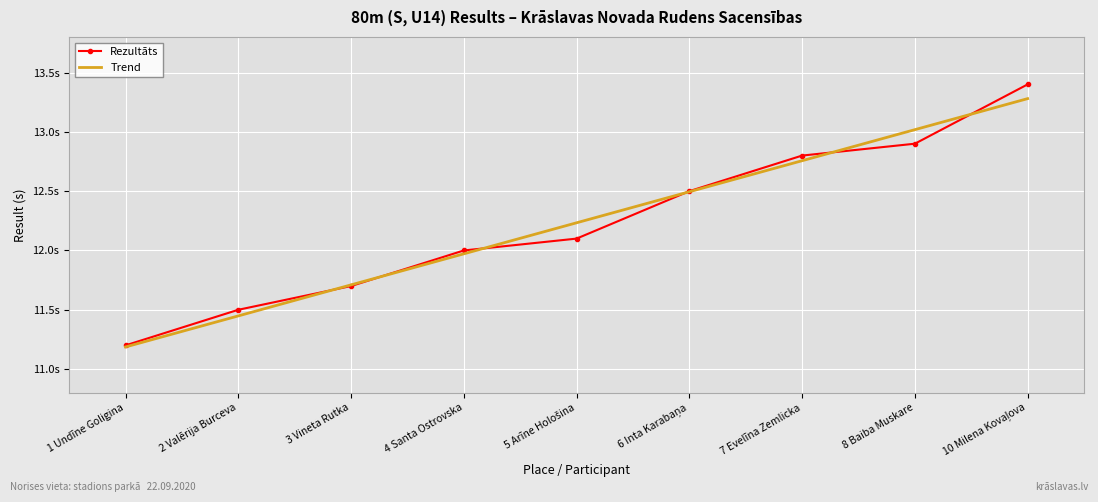

What are all the series names shown in the legend?

Rezultāts, Trend